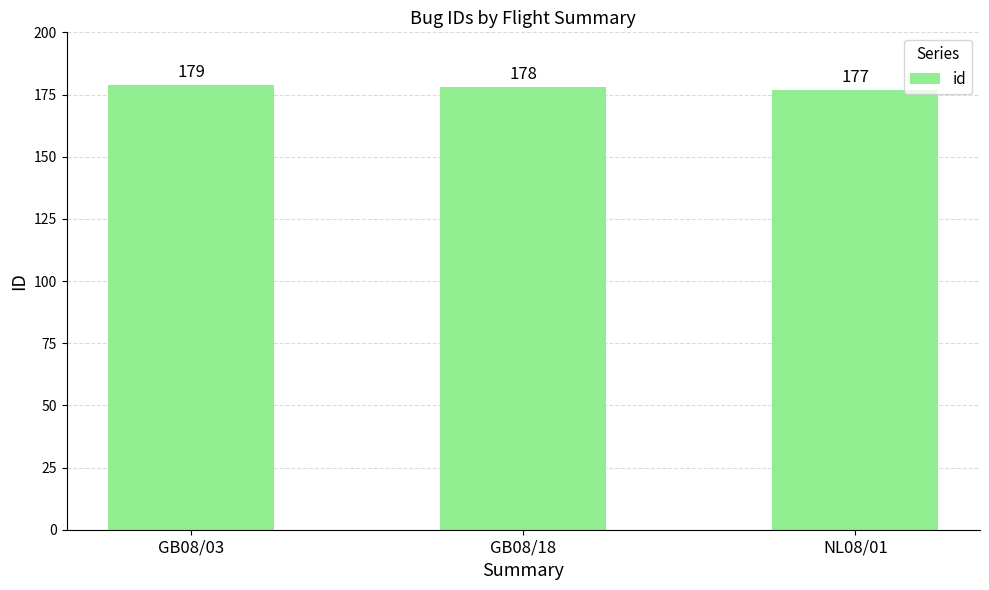

Are the bars horizontal?

No